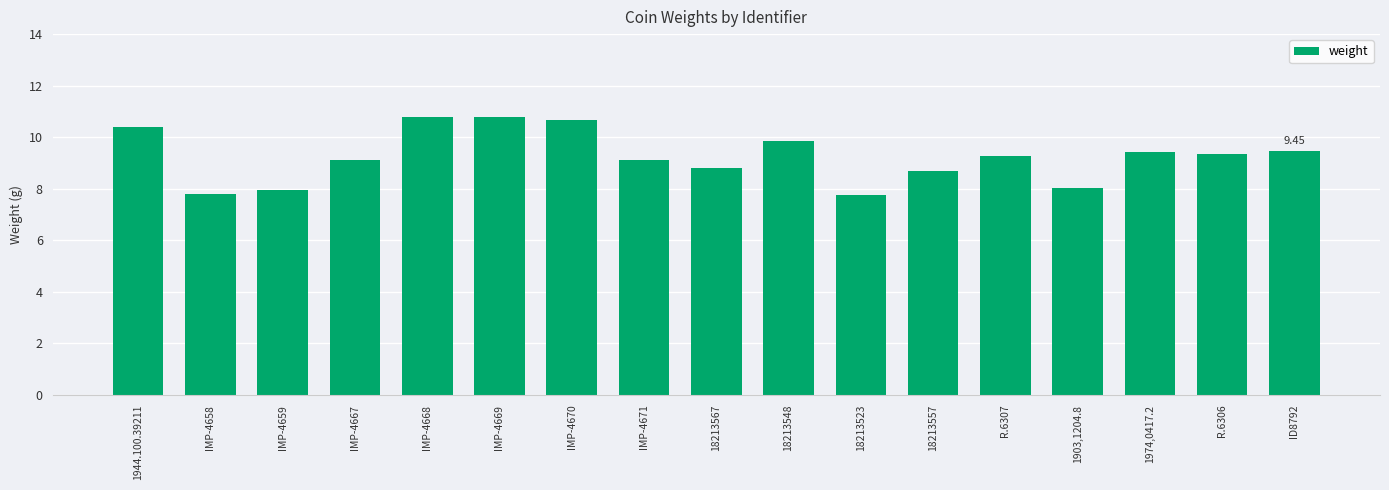

What is the sum of the values at 1903,1204.8 and IMP-4668?

18.8